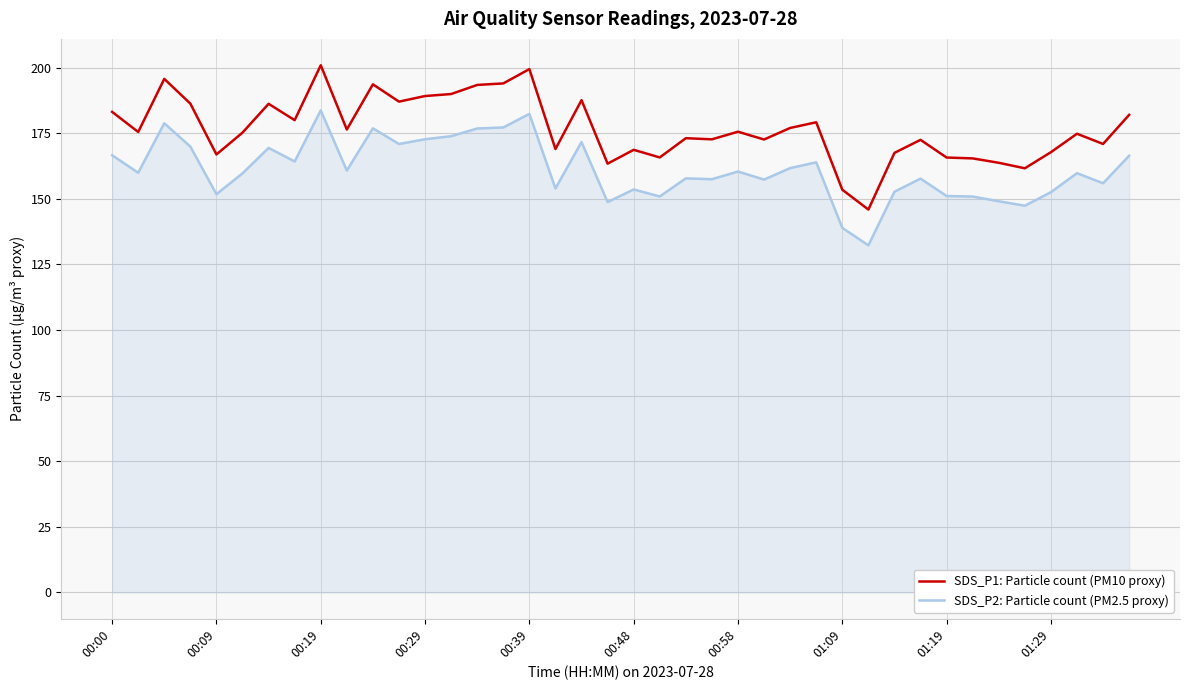

What is the difference between the maximum and minimum values in the SDS_P1: Particle count (PM10 proxy) series?

55.0